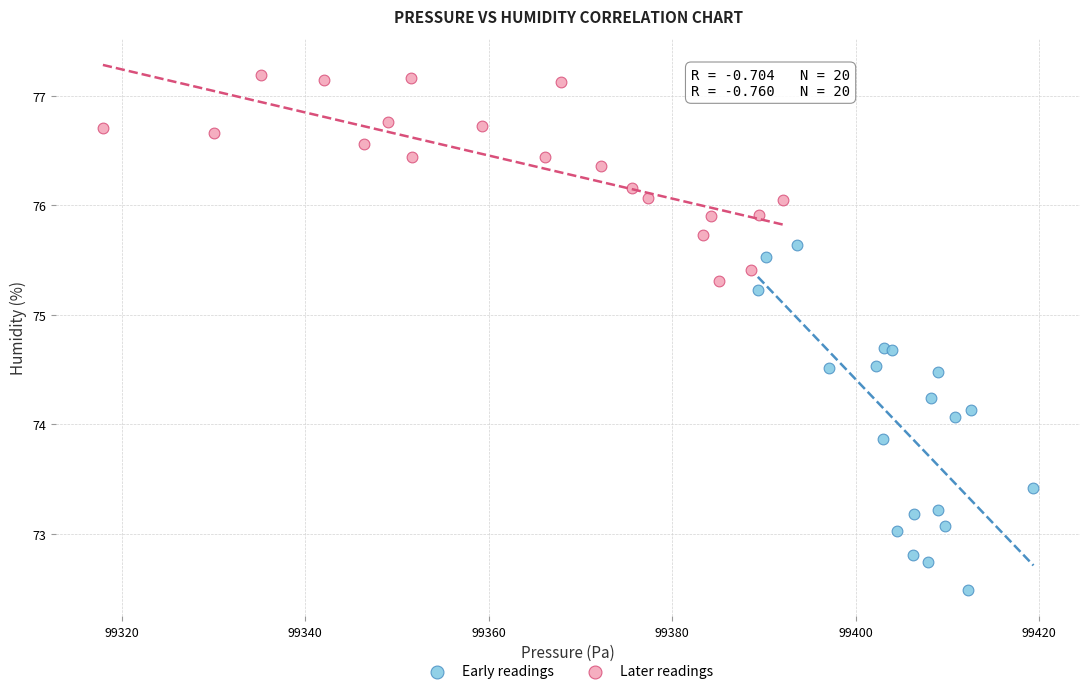

What are all the series names shown in the legend?

Early readings, Later readings